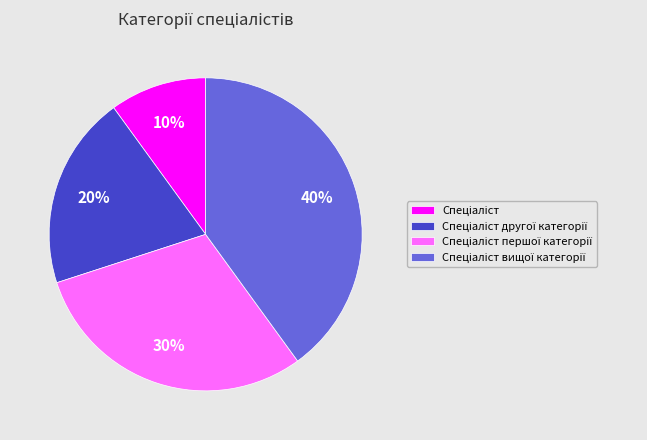

To the nearest percent, what is the difference between the largest and smallest slice percentages?

30%